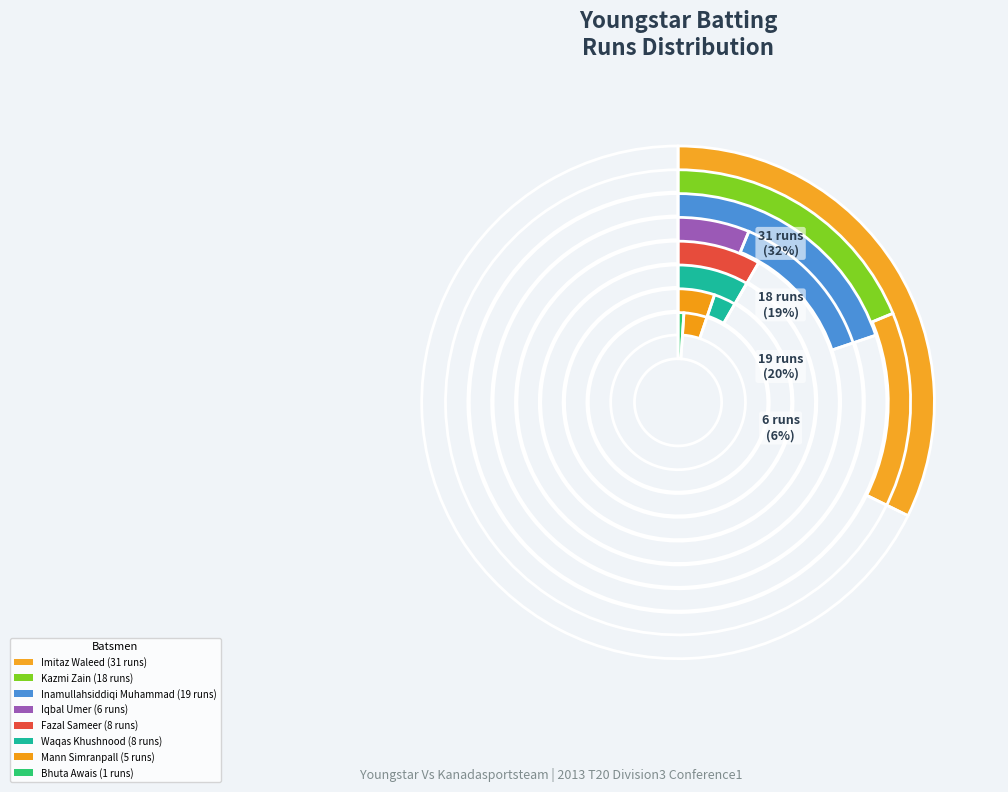

To the nearest percent, what portion does Waqas Khushnood represent?

8%